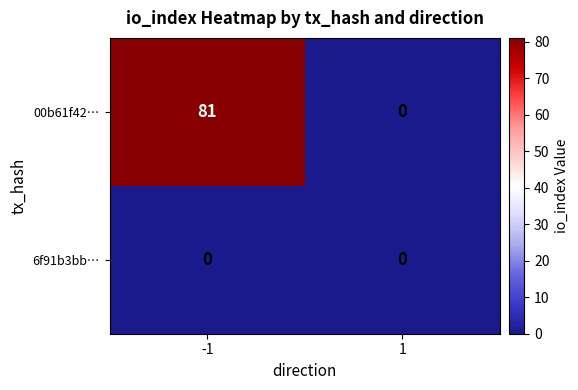

How many data points does each series have?

2